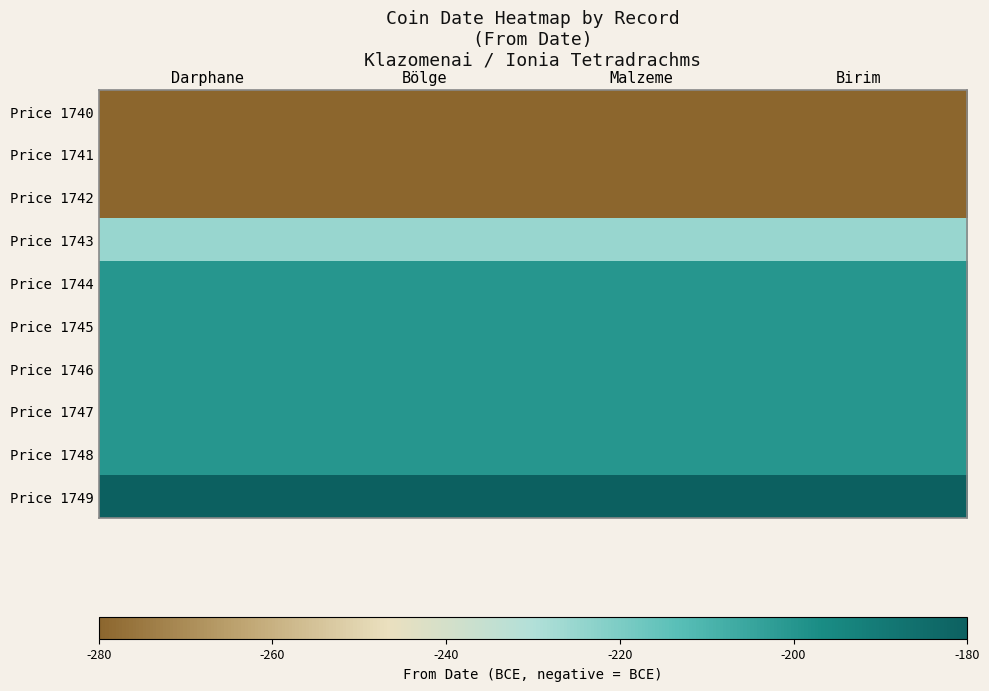

Reading left to right, what are all the values shown in this chart?

Price 1740: Darphane=-280	Bölge=-280	Malzeme=-280	Birim=-280
Price 1741: Darphane=-280	Bölge=-280	Malzeme=-280	Birim=-280
Price 1742: Darphane=-280	Bölge=-280	Malzeme=-280	Birim=-280
Price 1743: Darphane=-225	Bölge=-225	Malzeme=-225	Birim=-225
Price 1744: Darphane=-200	Bölge=-200	Malzeme=-200	Birim=-200
Price 1745: Darphane=-200	Bölge=-200	Malzeme=-200	Birim=-200
Price 1746: Darphane=-200	Bölge=-200	Malzeme=-200	Birim=-200
Price 1747: Darphane=-200	Bölge=-200	Malzeme=-200	Birim=-200
Price 1748: Darphane=-200	Bölge=-200	Malzeme=-200	Birim=-200
Price 1749: Darphane=-180	Bölge=-180	Malzeme=-180	Birim=-180